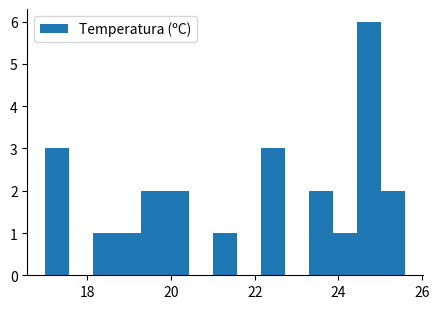

Read against the x-axis, roughly where is the centre of the tallest bar?

24.8